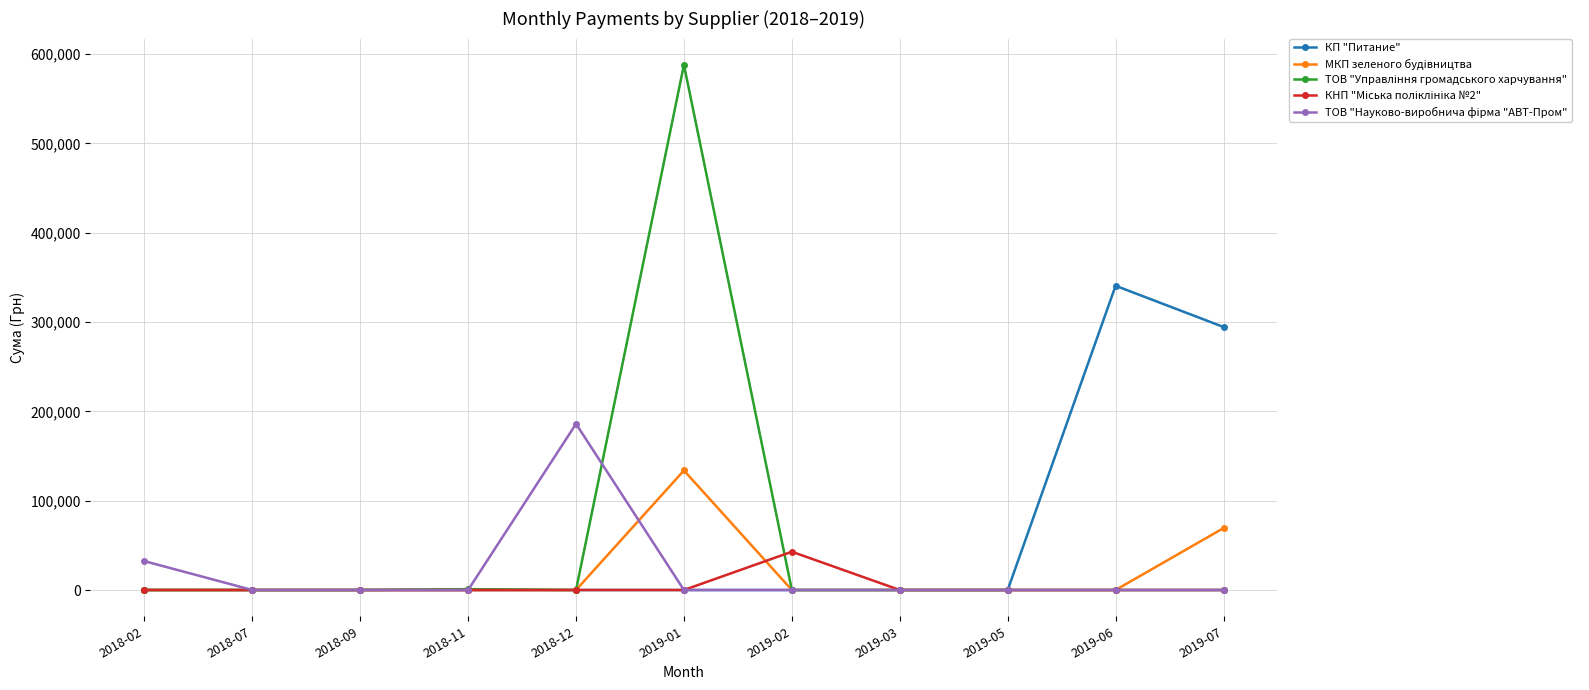

Between 2018-12 and 2019-02, which series saw the biggest shift?

ТОВ "Науково-виробнича фiрма "АВТ-Пром"